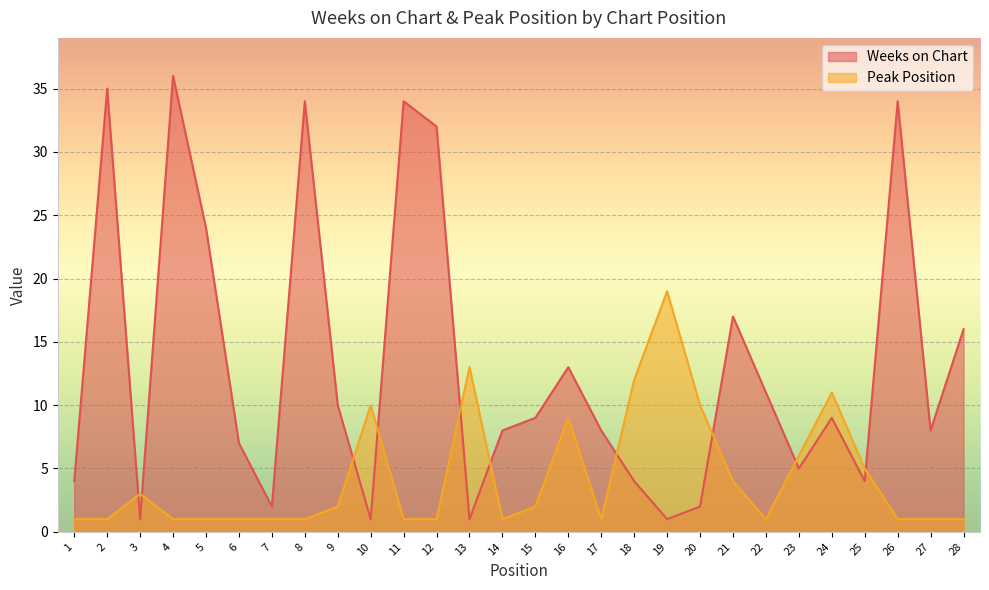

Which category has the highest value in the Peak Position series?

19